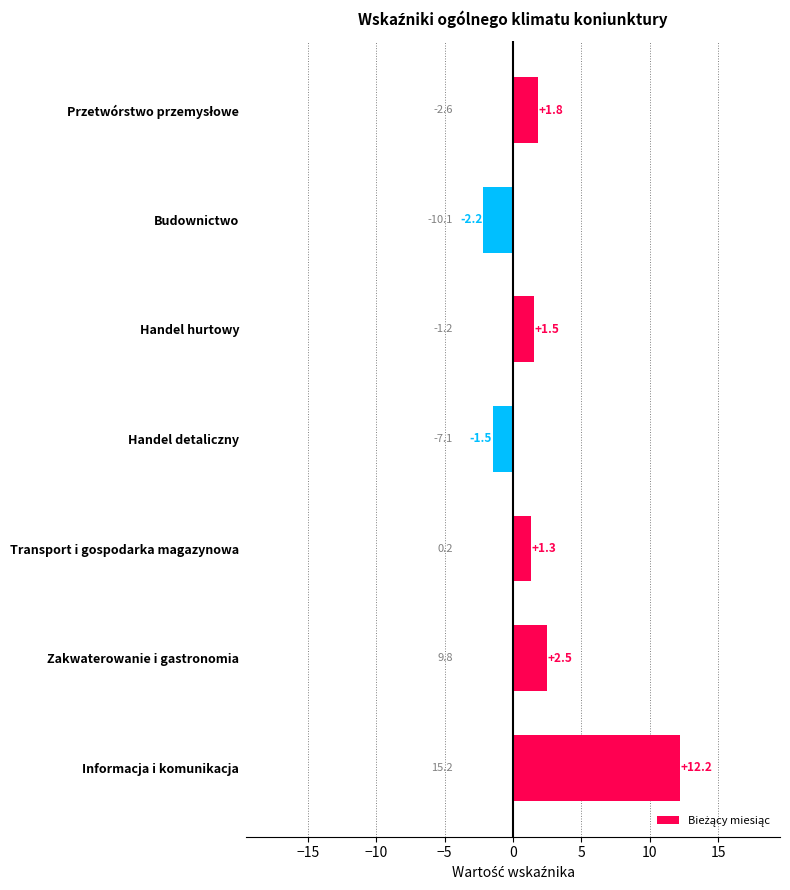

At which label is the value closest to 5?

Zakwaterowanie i gastronomia